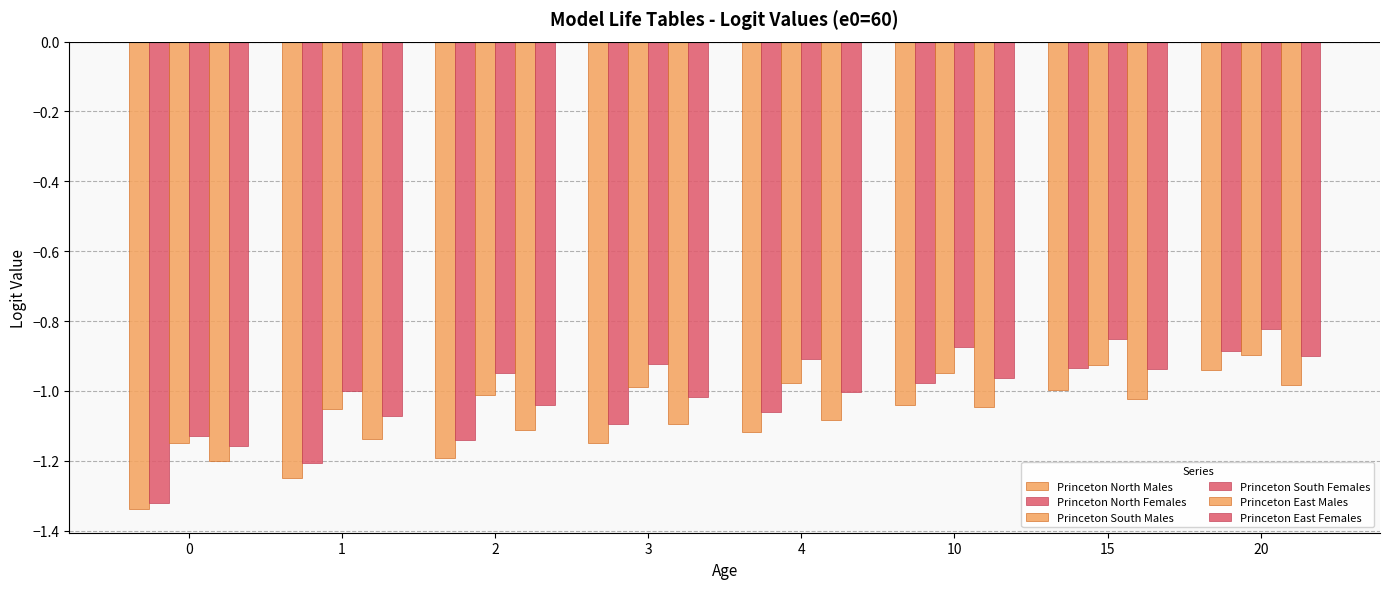

What is the greatest value displayed?

-0.8